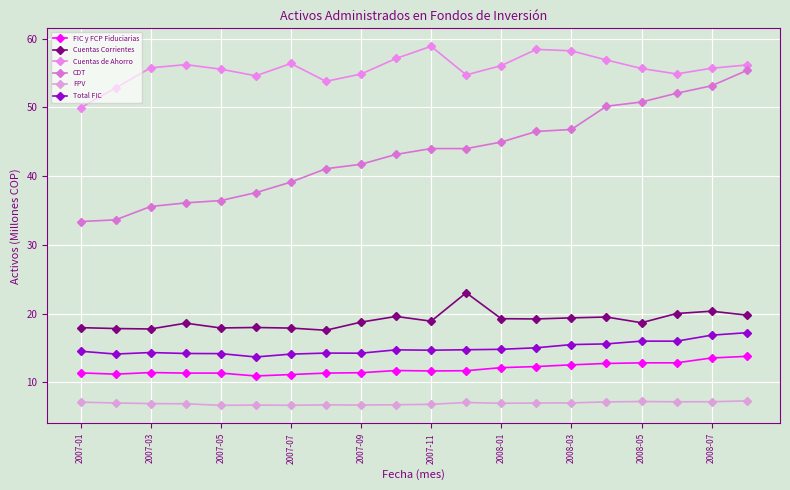

True or false: FIC y FCP Fiduciarias and CDT intersect in this chart.

False